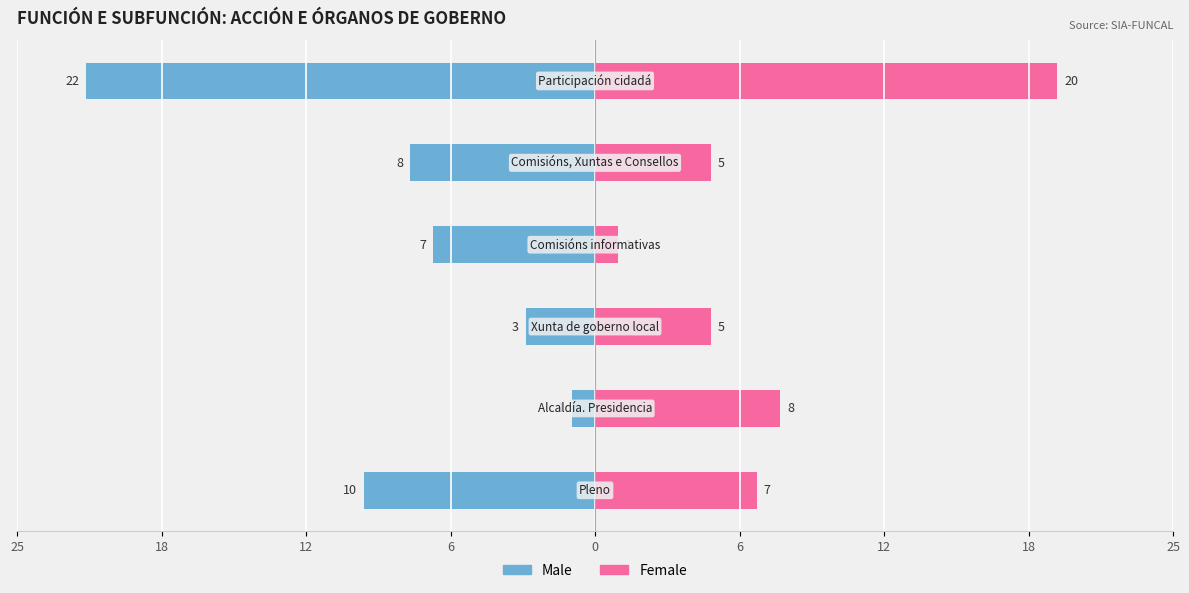

Is it true that Male equals -11 at 6?

False